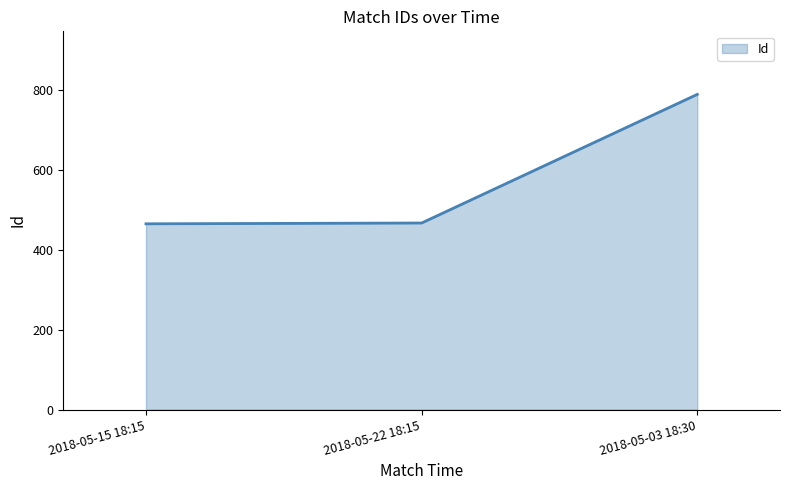

What is the change in value from 2018-05-22 18:15 to 2018-05-03 18:30?

+322